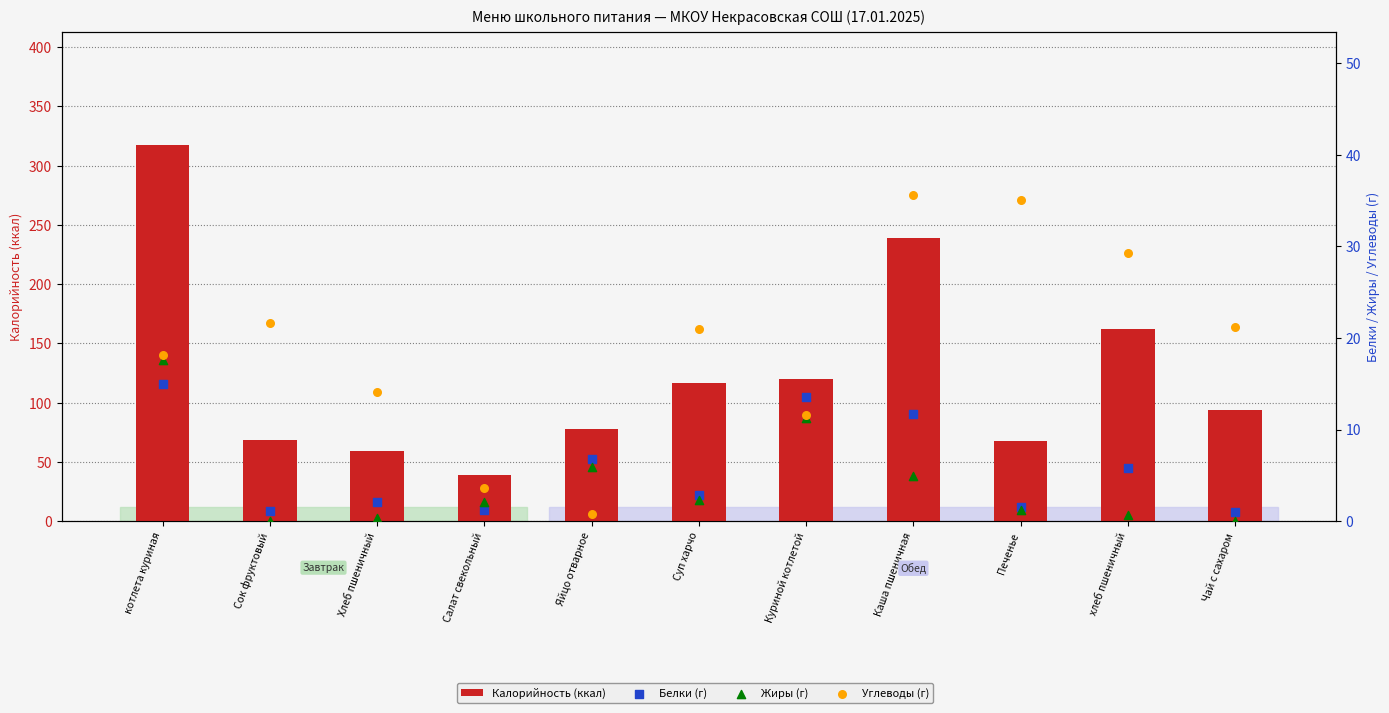

At which category is the sum across all series the highest?

котлета куриная